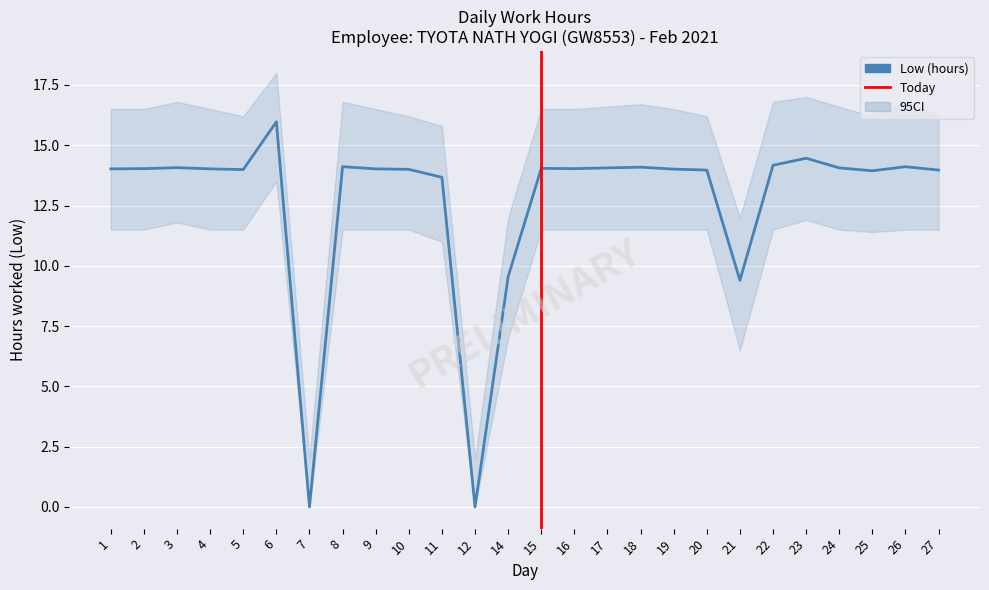

What is the sum of the CI_upper values at 17 and 7?

18.6